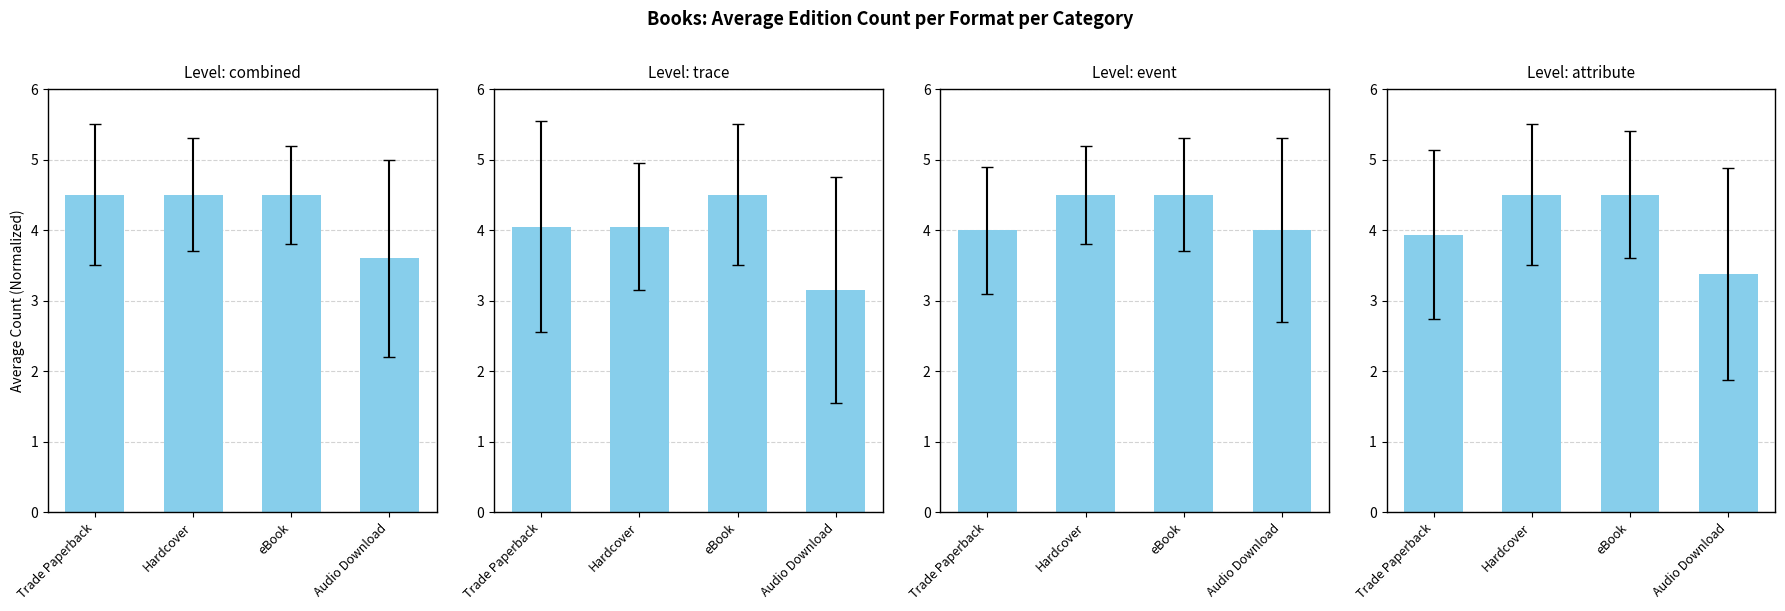

Rank the categories by value from lowest to highest.

Audio Download, Trade Paperback, Hardcover, eBook